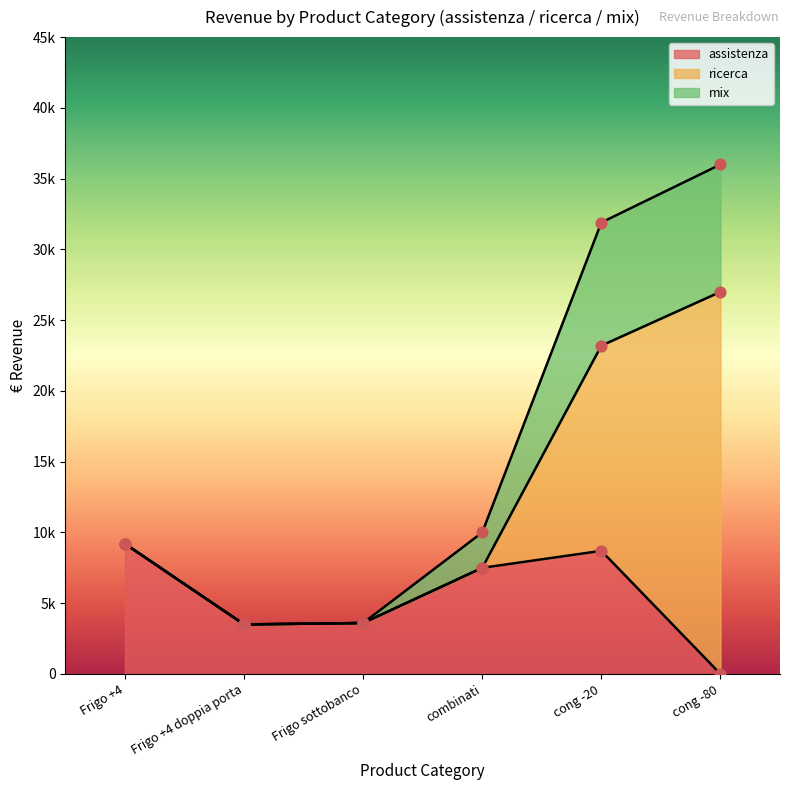

At how many categories does at least one series exceed 21266?

2